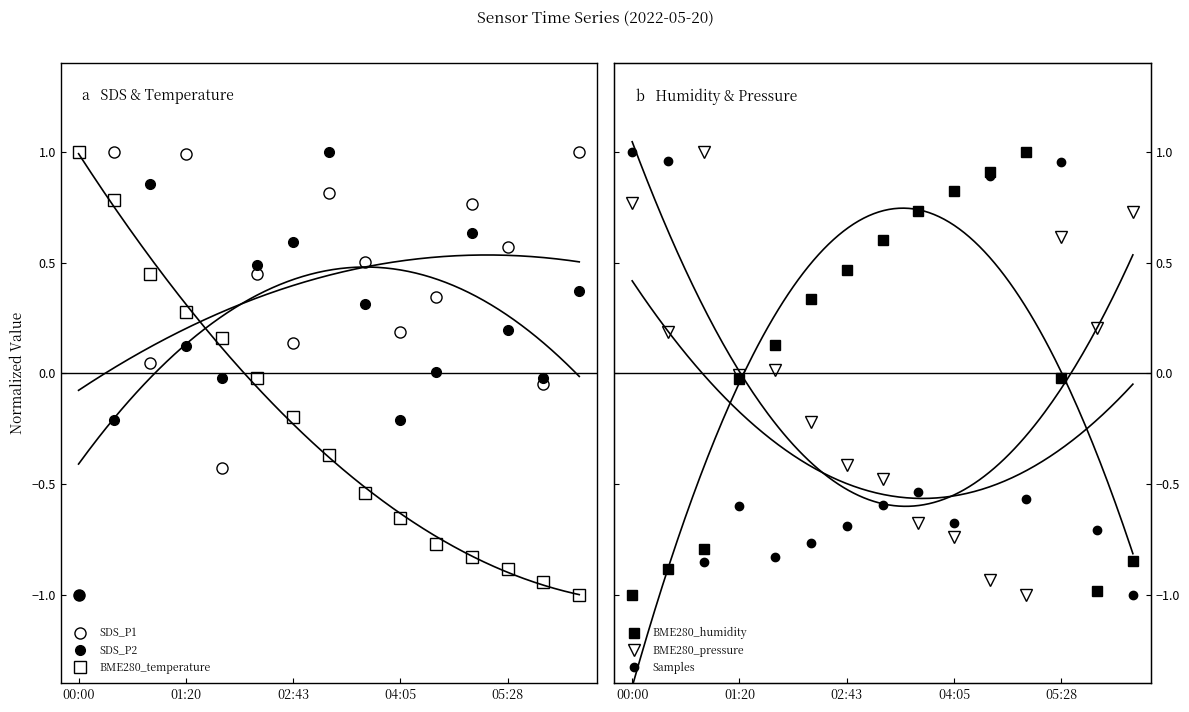

What is the label of the 14th point from the left?

13